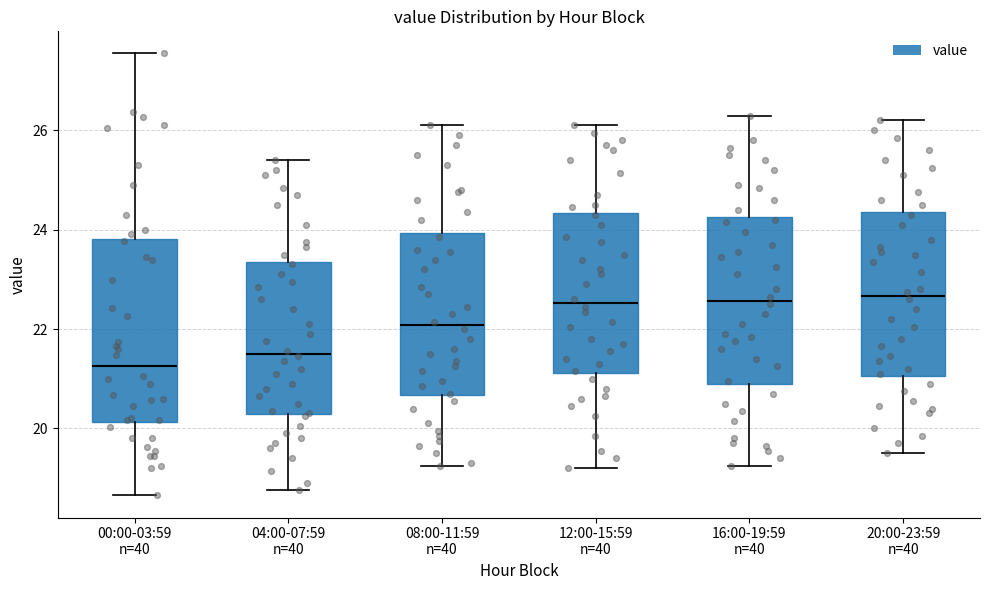

Reading left to right, transcribe this box plot: for each box, give where its median line is, the range the box spans, and where its two whiskers end, as read against the y-axis. The values are not printed on the chart, so give them approximately, as read against the axis.

00:00-03:59 n=40: median 21.2, box 20.2 to 23.8, whiskers 18.6 to 27.6
04:00-07:59 n=40: median 21.6, box 20.2 to 23.4, whiskers 18.8 to 25.4
08:00-11:59 n=40: median 22.0, box 20.6 to 24.0, whiskers 19.2 to 26.2
12:00-15:59 n=40: median 22.6, box 21.2 to 24.4, whiskers 19.2 to 26.2
16:00-19:59 n=40: median 22.6, box 20.8 to 24.2, whiskers 19.2 to 26.4
20:00-23:59 n=40: median 22.6, box 21.0 to 24.4, whiskers 19.6 to 26.2